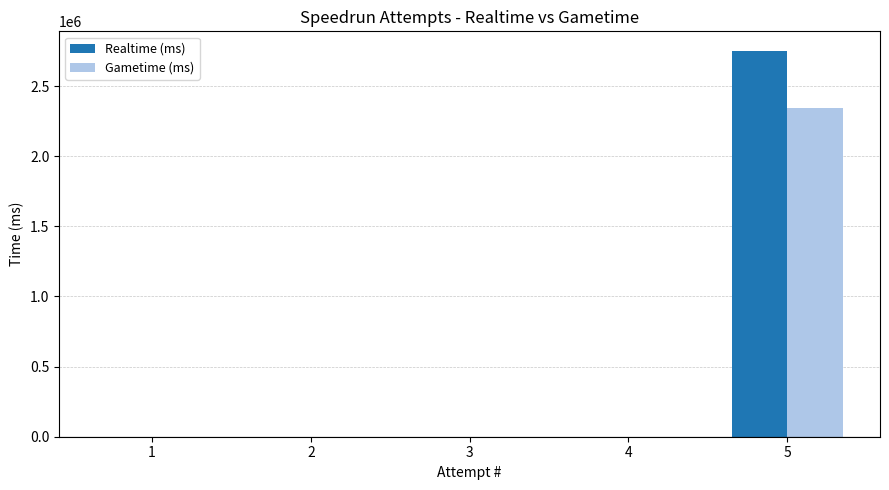

What is the sum of all Realtime (ms) values?

2752856